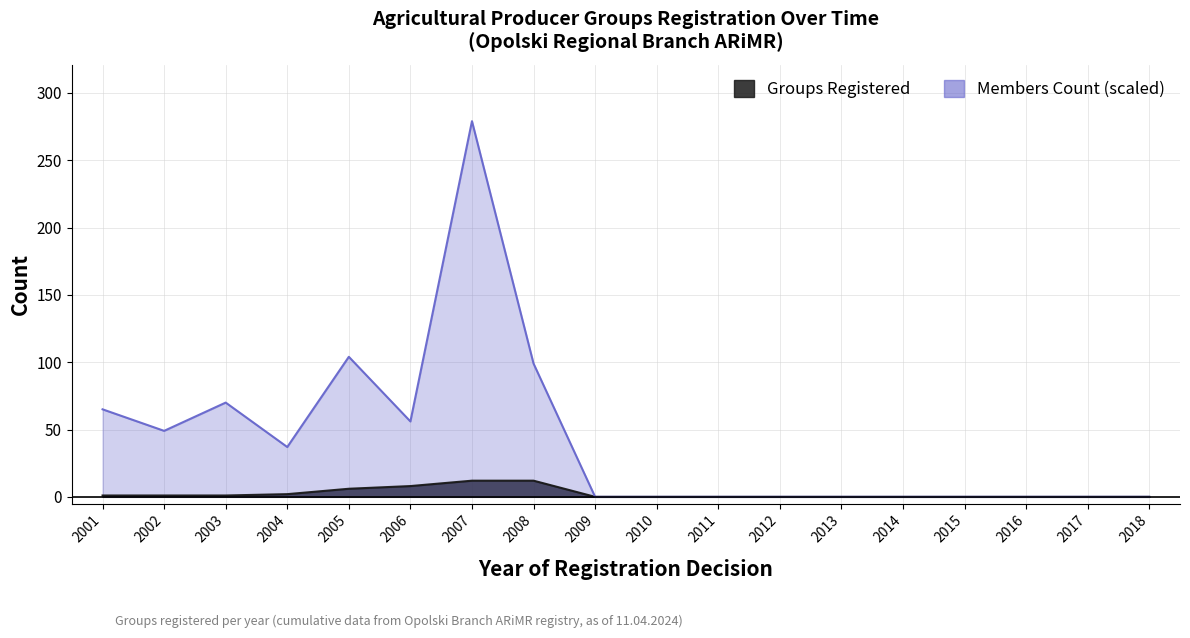

List the labels in order of Groups Registered value, largest first.

2007, 2008, 2006, 2005, 2004, 2001, 2002, 2003, 2009, 2010, 2011, 2012, 2013, 2014, 2015, 2016, 2017, 2018